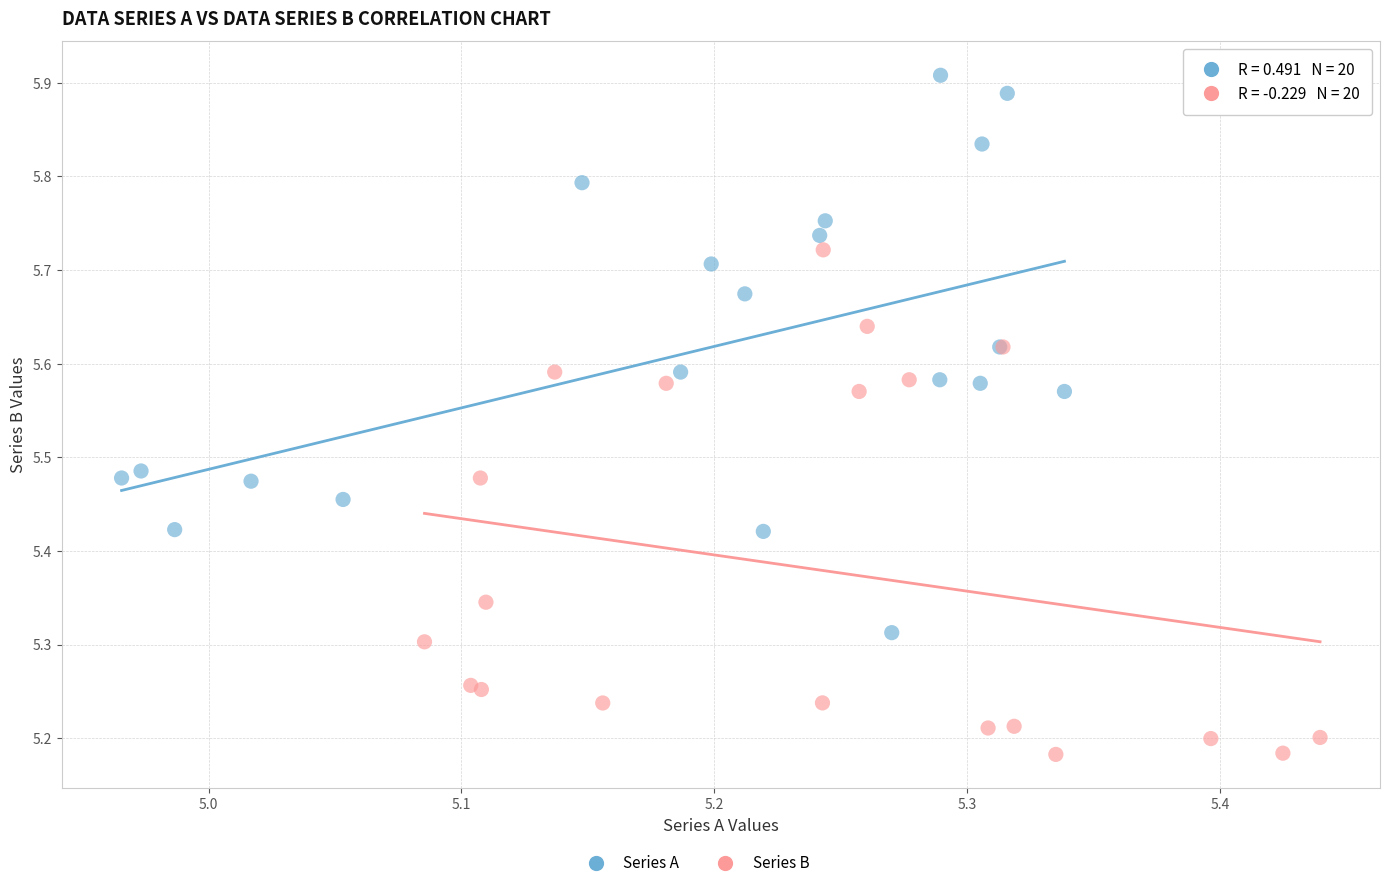

Which series contains the highest Y value?

Series A